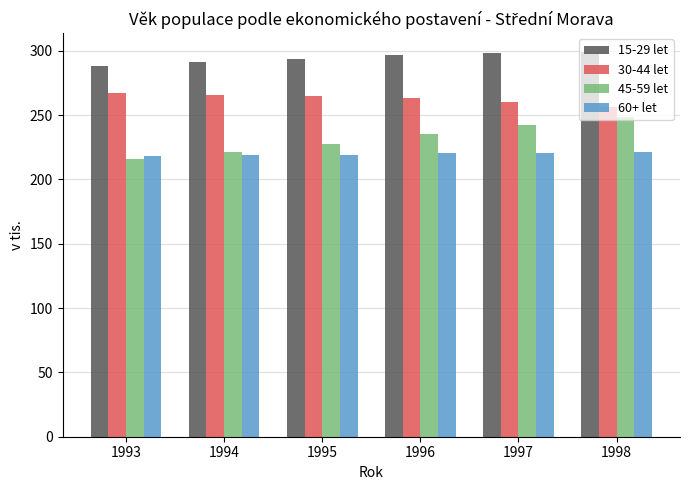

What is the total value across all series at 1995?

1004.9